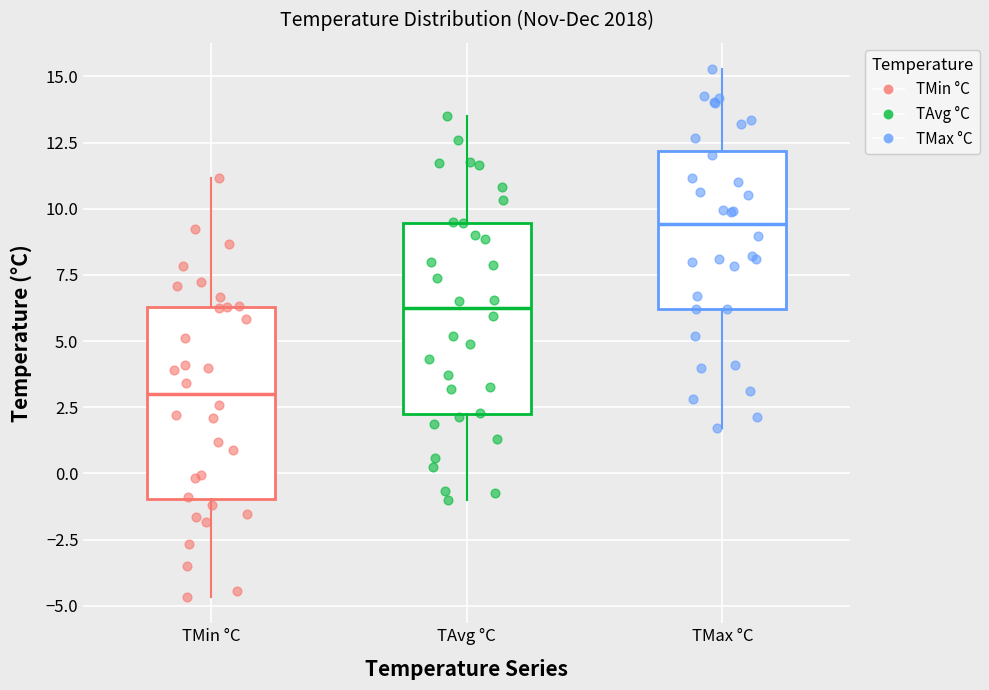

Reading left to right, read every box against the y-axis: the position of its median line, the range the box covers, and the ends of its whiskers. The values are not printed on the chart, so give them approximately, as read against the axis.

TMin °C: median 3.0, box -1.0 to 6.5, whiskers -4.5 to 11.0
TAvg °C: median 6.0, box 2.5 to 9.5, whiskers -1.0 to 13.5
TMax °C: median 9.5, box 6.0 to 12.0, whiskers 1.5 to 15.5